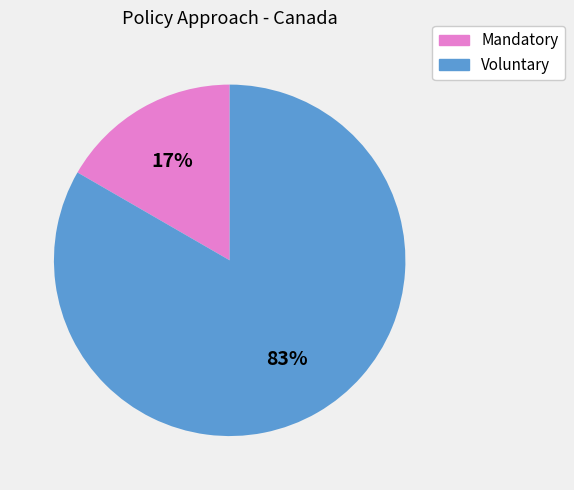

To the nearest percent, what is the average slice percentage?

50%